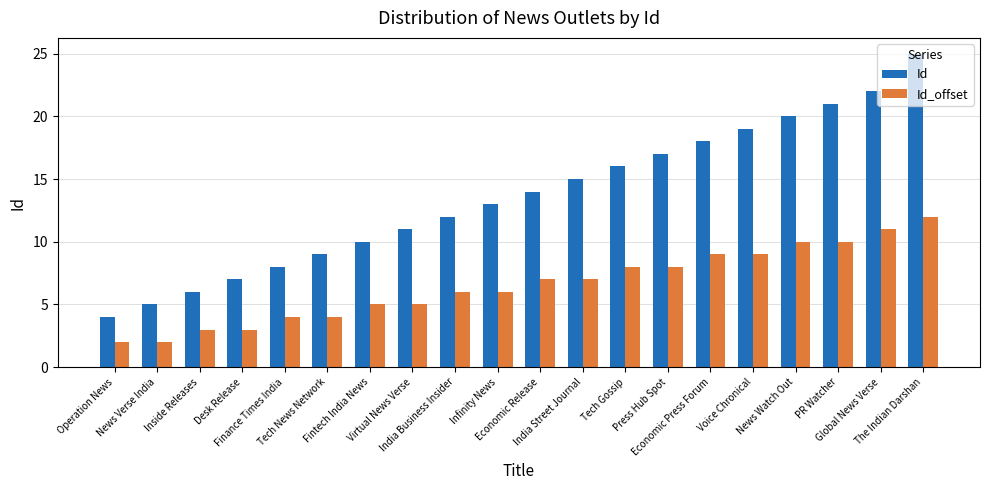

What is the average value of the Id_offset series?

7